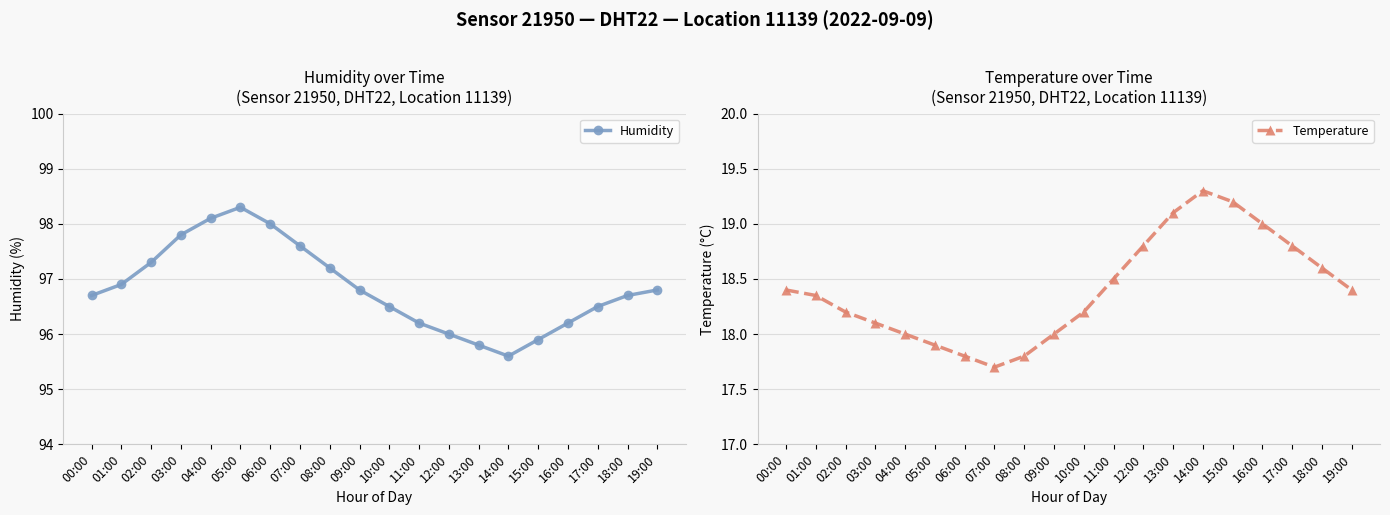

List the series in order of their overall mean, highest first.

Humidity, Temperature